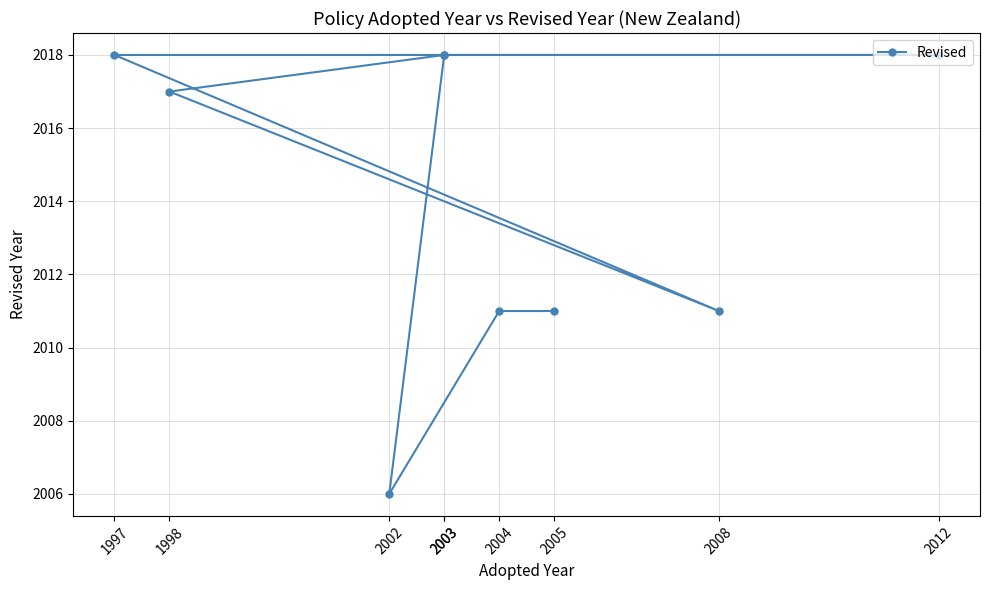

What is the sum of all values?

18128